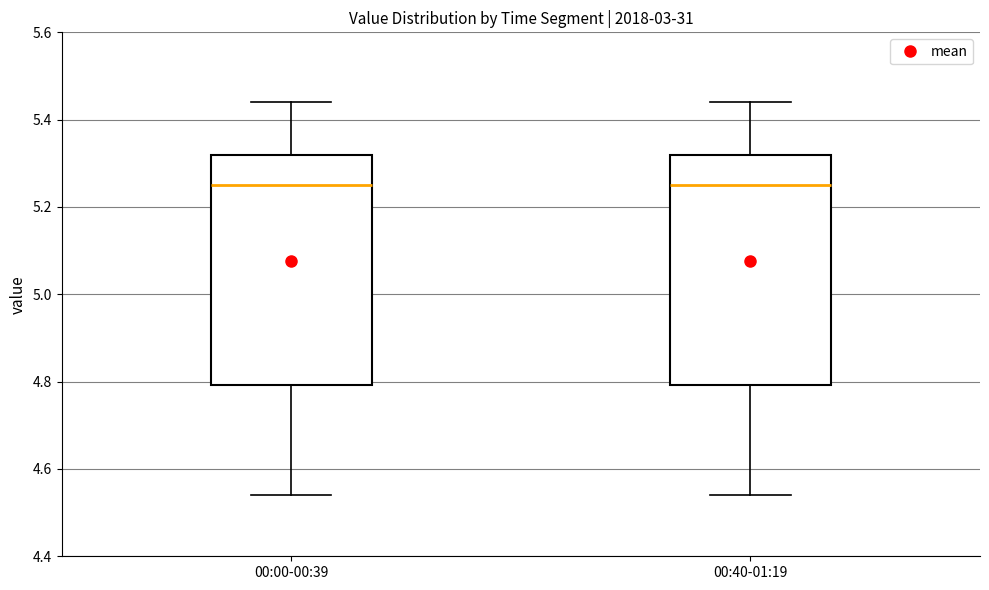

Reading left to right, transcribe this box plot: for each box, give where its median line is, the range the box spans, and where its two whiskers end, as read against the y-axis. The values are not printed on the chart, so give them approximately, as read against the axis.

00:00-00:39: median 5.26, box 4.80 to 5.32, whiskers 4.54 to 5.44
00:40-01:19: median 5.26, box 4.80 to 5.32, whiskers 4.54 to 5.44